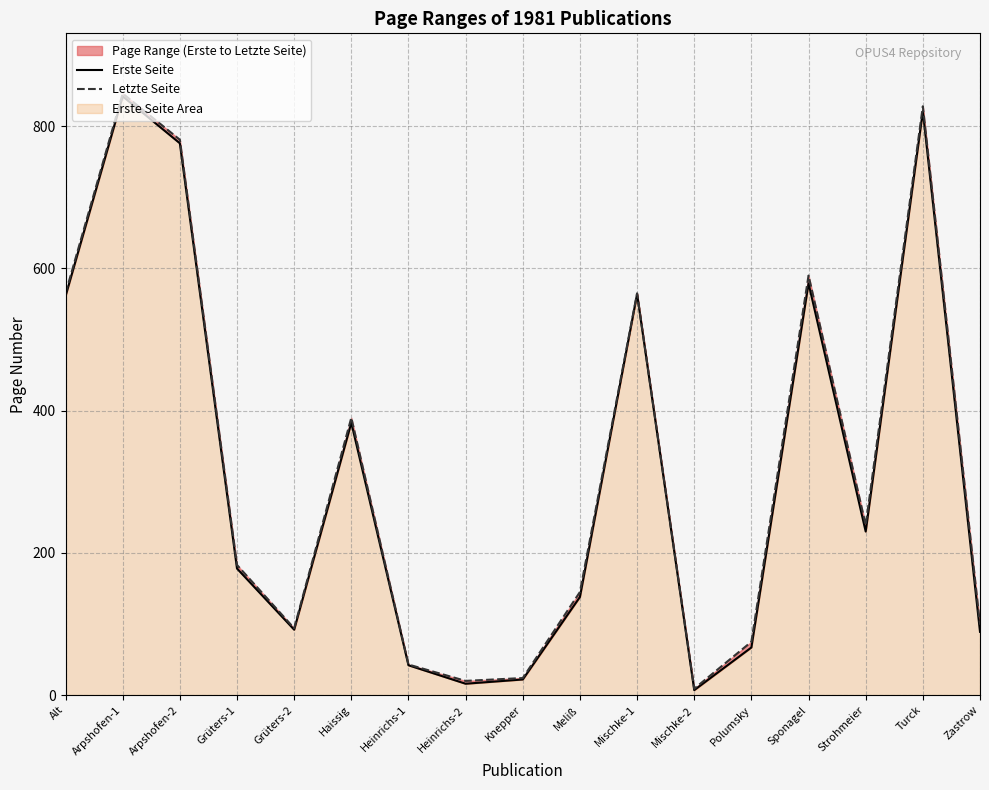

In Erste Seite, how many points are lower than both neighbors (excluding endpoints)?

4